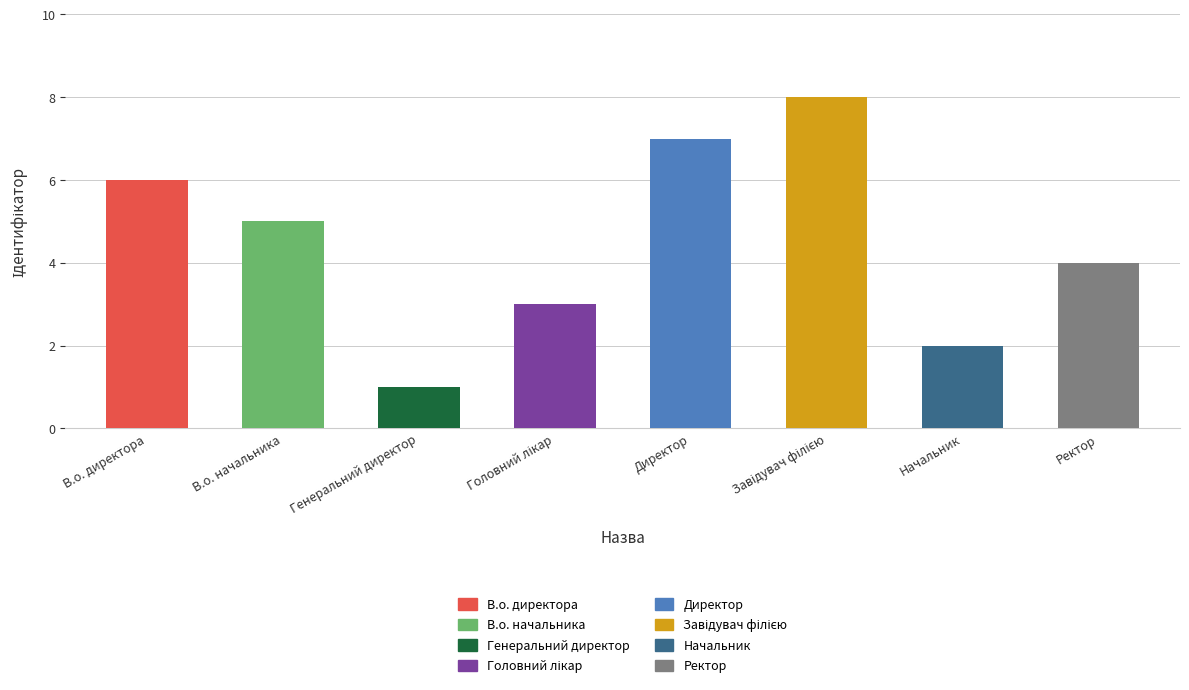

Rank the categories by value from highest to lowest.

Завідувач філією, Директор, В.о. директора, В.о. начальника, Ректор, Головний лікар, Начальник, Генеральний директор